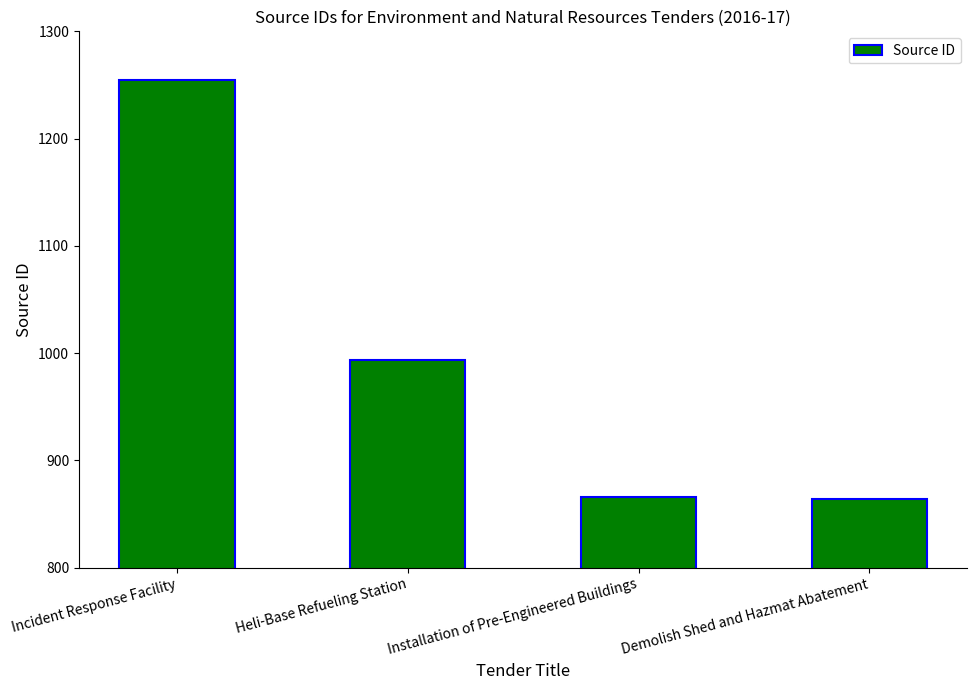

How many values are below 994?

2